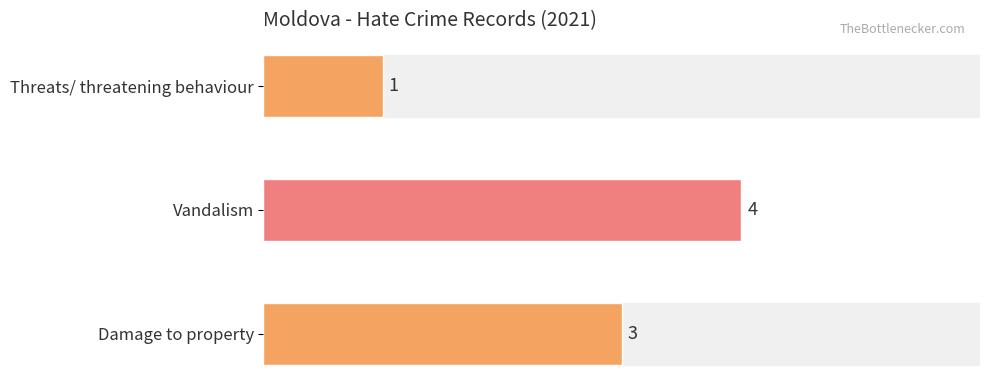

Count the number of data series in this chart.

1